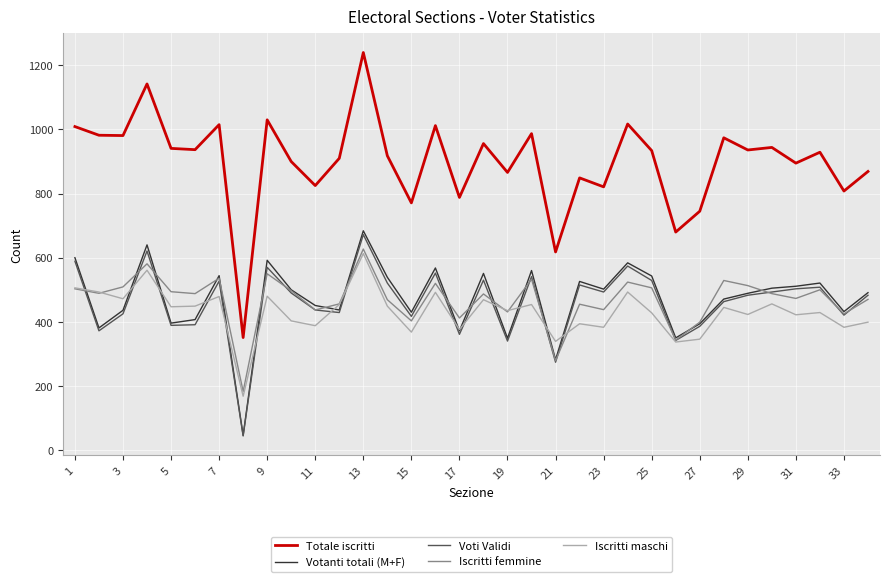

True or false: Votanti totali (M+F) and Totale iscritti cross at least once.

False